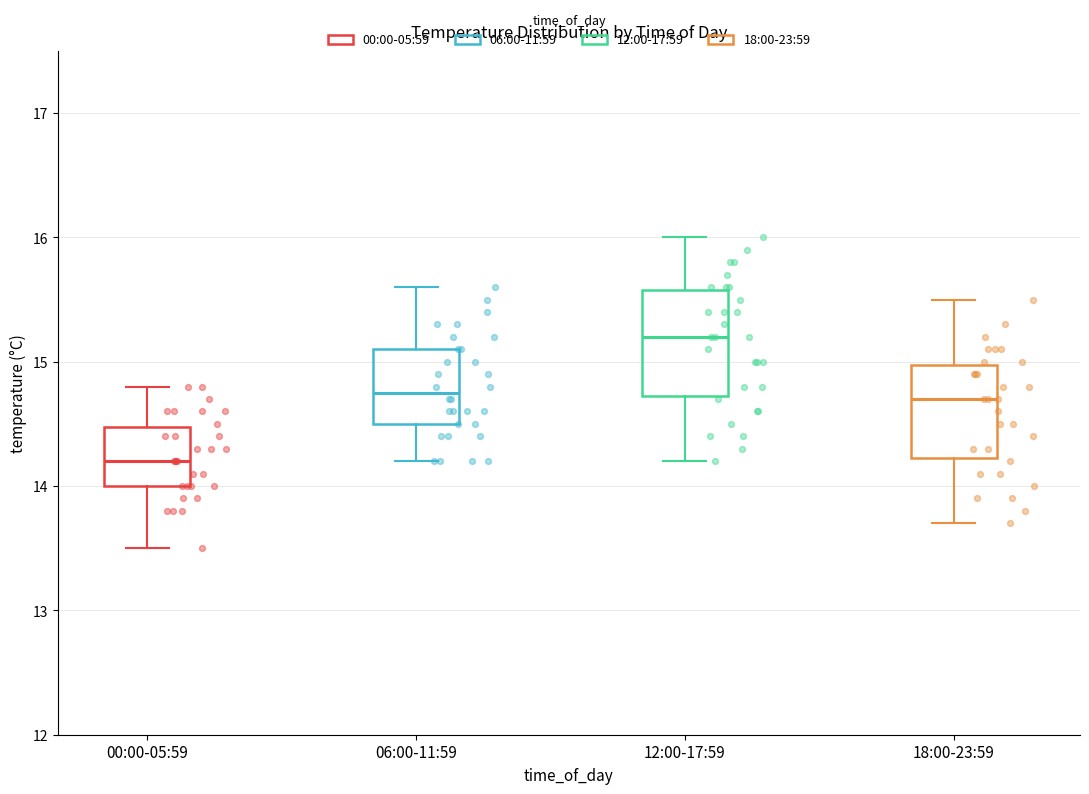

Where does the lower whisker of the box for 12:00-17:59 end on the y-axis? The values are not printed on the chart, so give them approximately, as read against the axis.

14.2